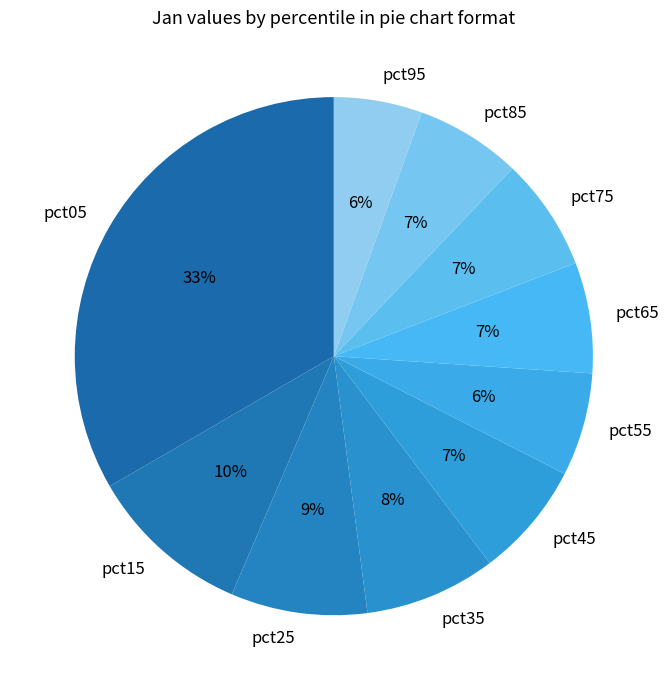

Do pct05 and pct45 together represent more than half of the pie?

No